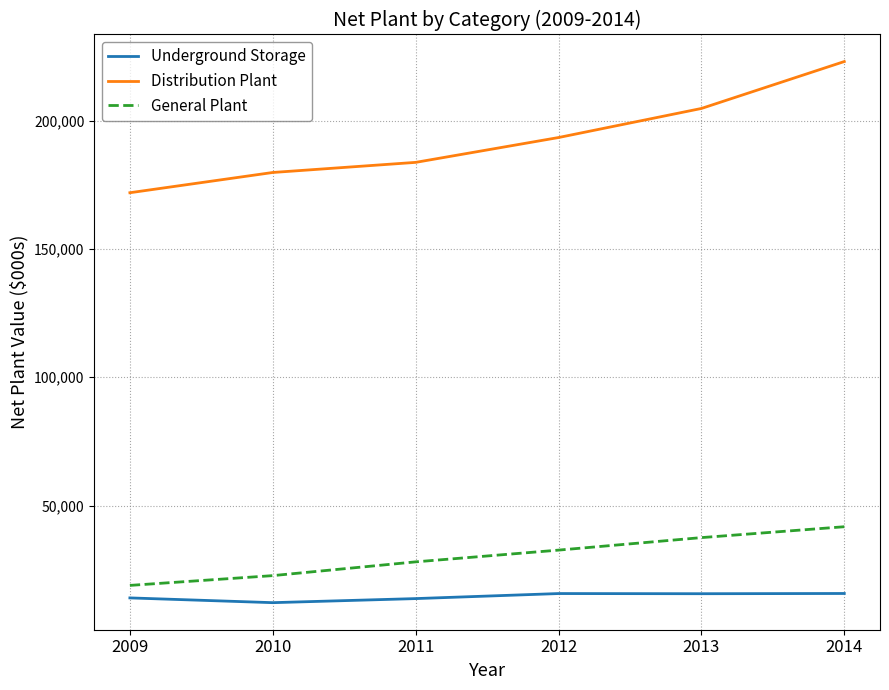

What is the difference between the highest and lowest values at 2011?

170068